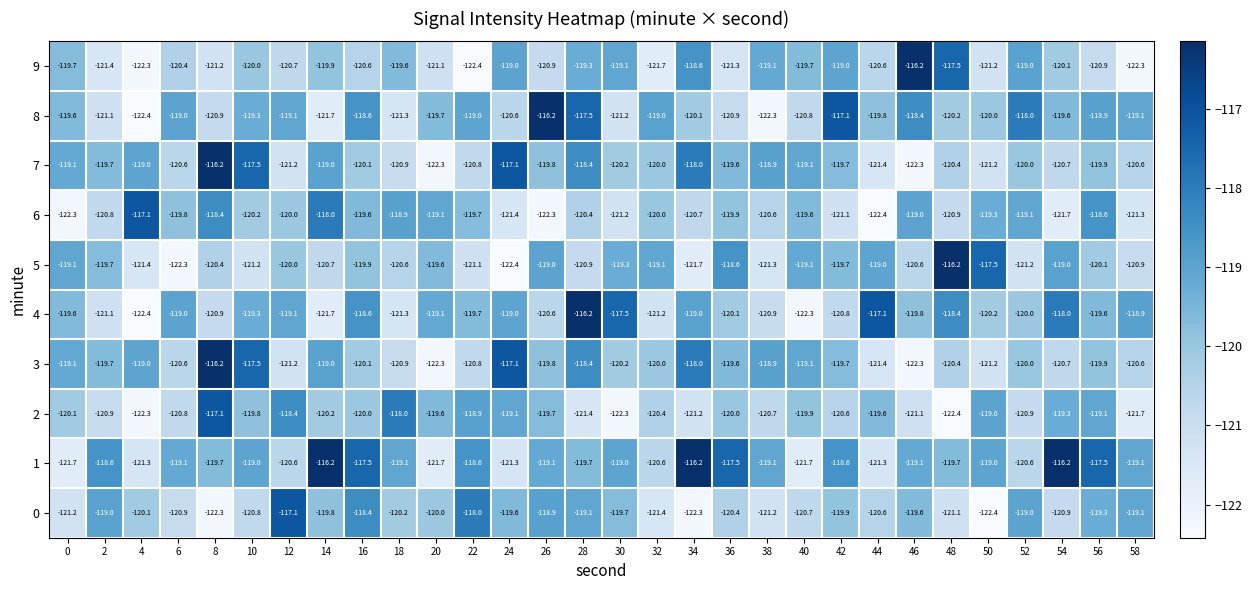

What is the highest value of the 4 series?

-116.2